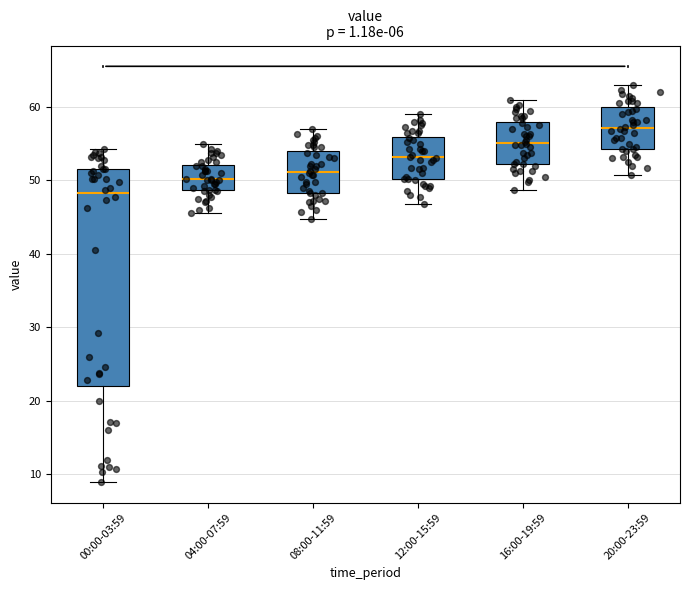

Reading left to right, read every box against the y-axis: the position of its median line, the range the box covers, and the ends of its whiskers. The values are not printed on the chart, so give them approximately, as read against the axis.

00:00-03:59: median 48, box 22 to 52, whiskers 9 to 54
04:00-07:59: median 50, box 49 to 52, whiskers 46 to 55
08:00-11:59: median 51, box 48 to 54, whiskers 45 to 57
12:00-15:59: median 53, box 50 to 56, whiskers 47 to 59
16:00-19:59: median 55, box 52 to 58, whiskers 49 to 61
20:00-23:59: median 57, box 54 to 60, whiskers 51 to 63